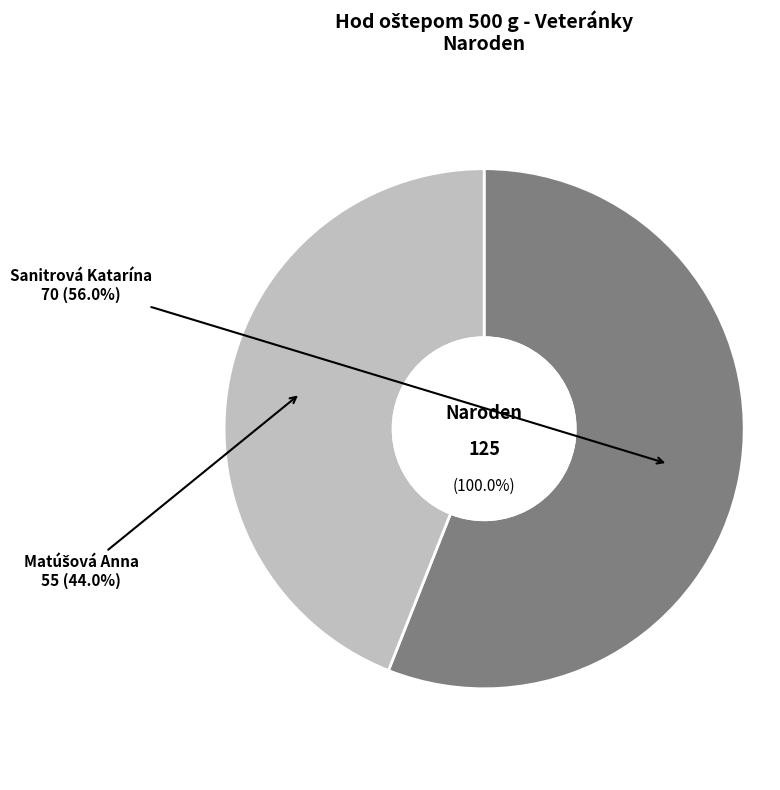

Approximately how many times larger is the value at Matúšová Anna compared to Sanitrová Katarína?

0.8